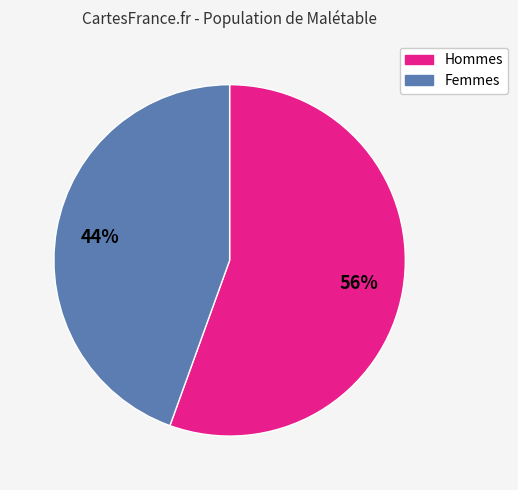

Is there a majority slice in this chart?

Yes